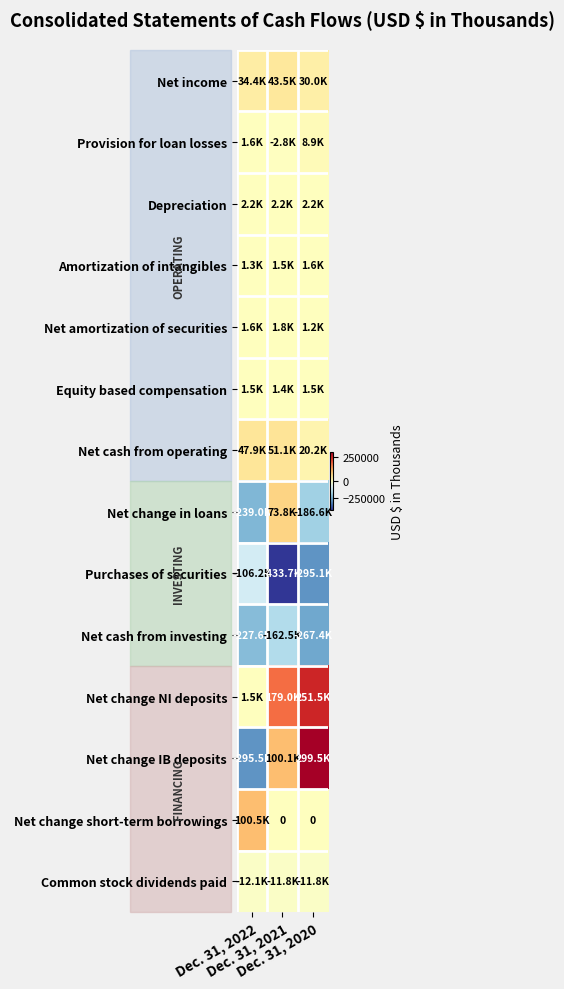

Which category has the lowest value in the Net change short-term borrowings series?

Dec. 31, 2021